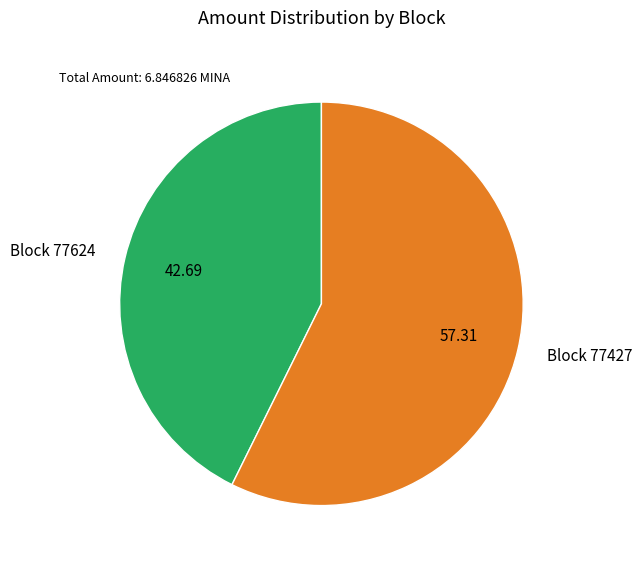

Does Block 77427 represent more than half of the total?

Yes